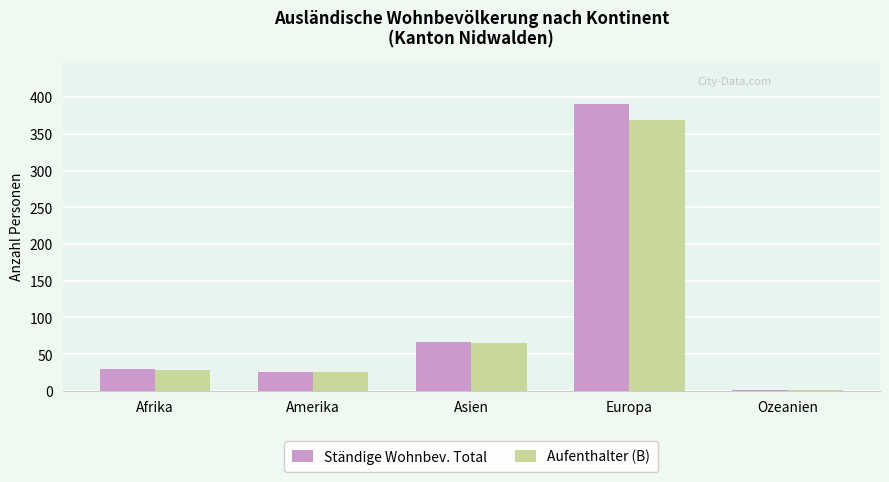

Read the Aufenthalter (B) value at Afrika, to the nearest 50.

50